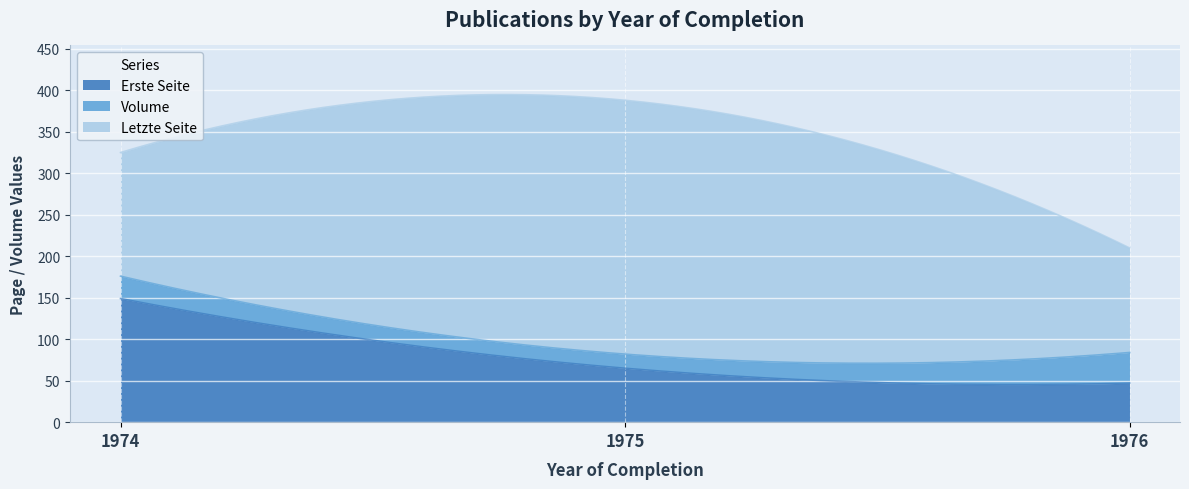

Reading left to right, extract all data points from this chart.

Erste Seite: 149	65	47
Volume: 27	17	37
Letzte Seite: 149	306	126